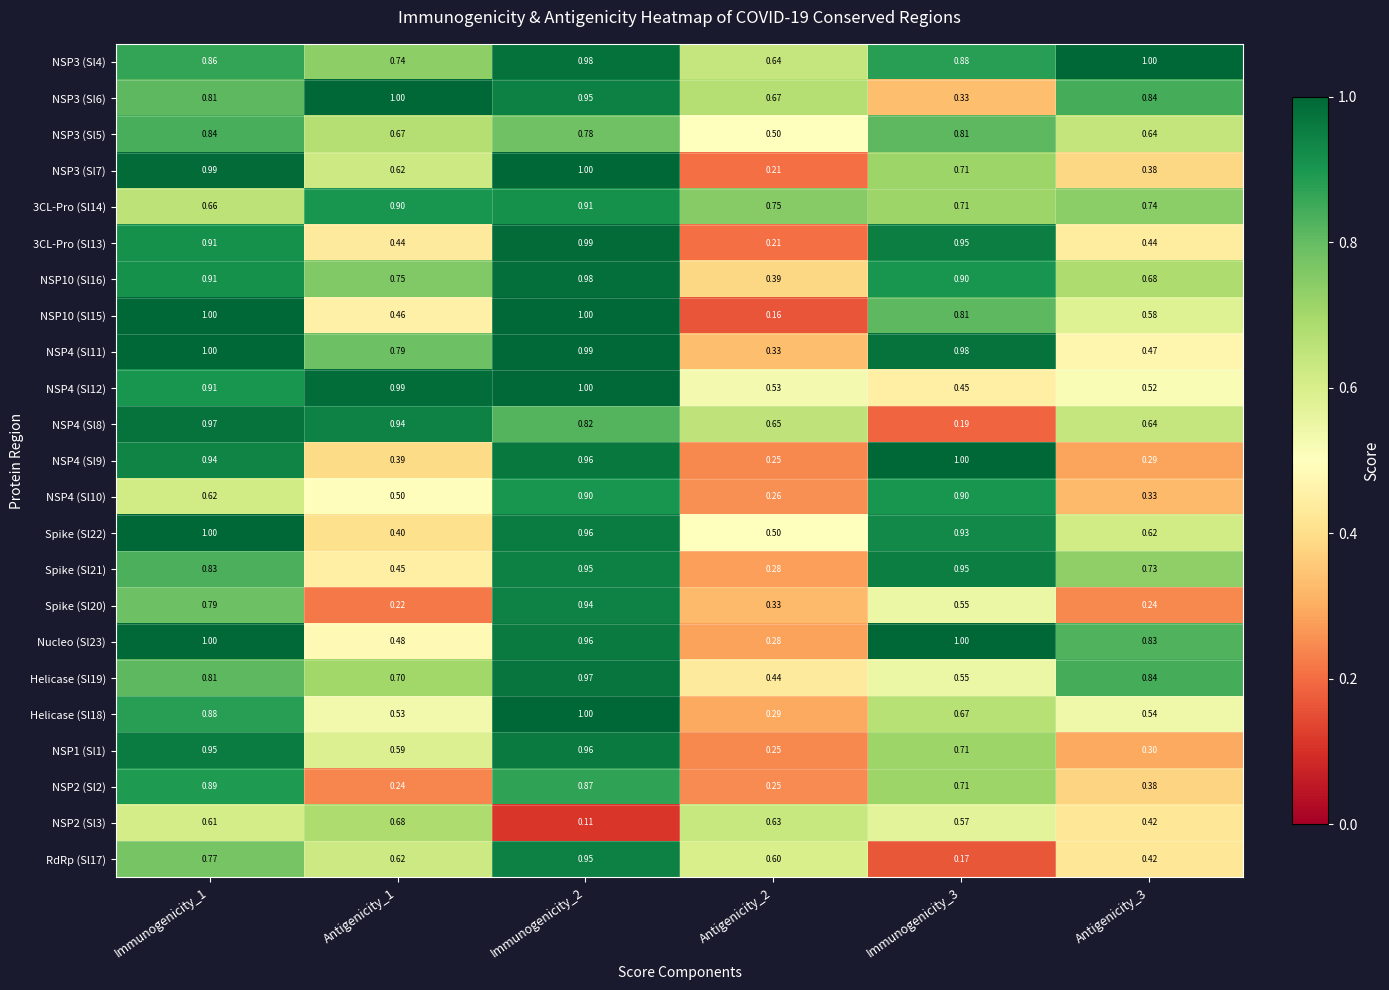

Is the value of Spike (Sl21) at Antigenicity_1 greater than the value of NSP3 (Sl5) at Antigenicity_1?

No